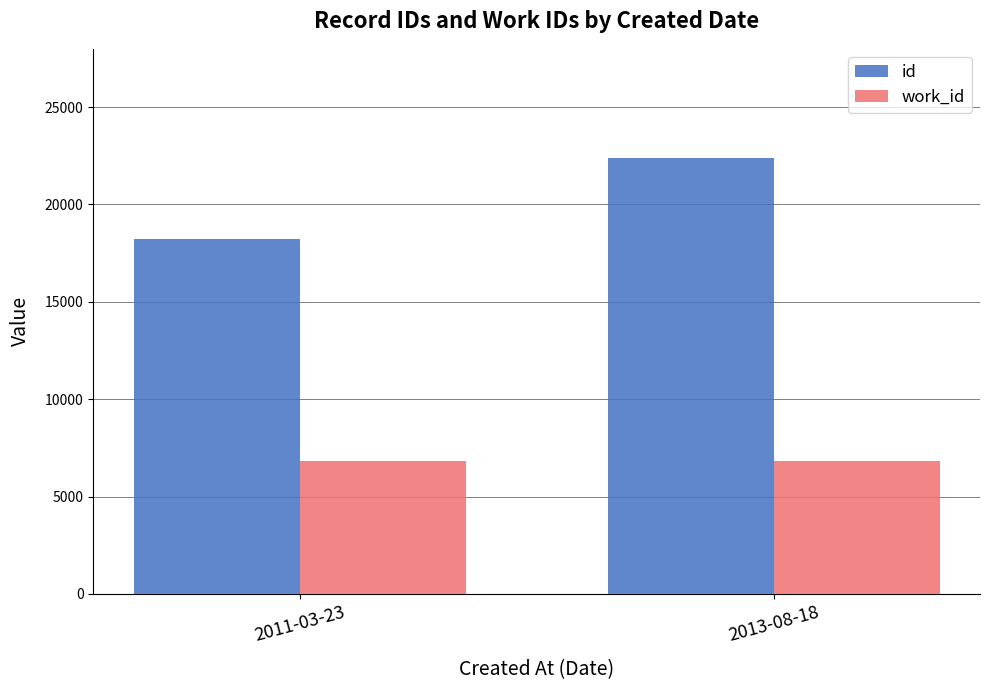

Does the chart contain stacked bars?

No